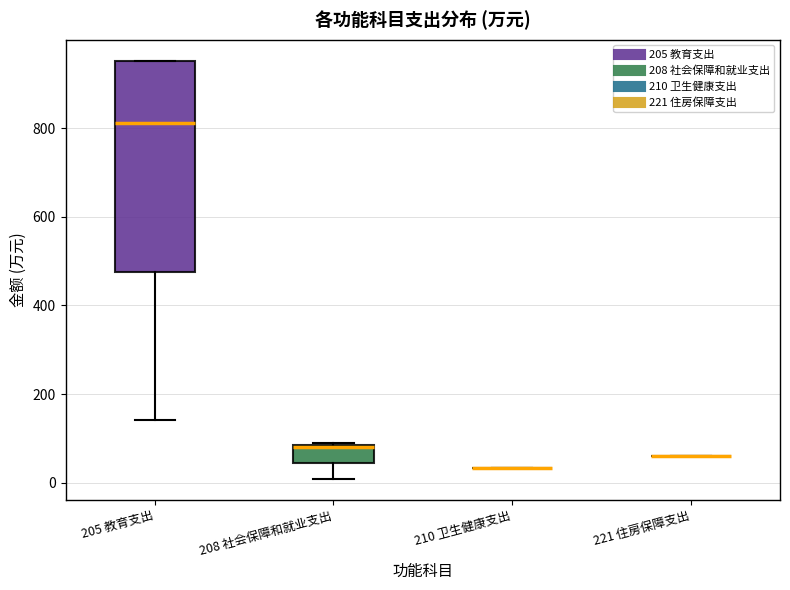

Reading left to right, transcribe this box plot: for each box, give where its median line is, the range the box spans, and where its two whiskers end, as read against the y-axis. The values are not printed on the chart, so give them approximately, as read against the axis.

205 教育支出: median 820, box 480 to 960, whiskers 140 to 960
208 社会保障和就业支出: median 80, box 40 to 80, whiskers 0 to 80
210 卫生健康支出: box collapsed to a line at 40, whiskers 40 to 40
221 住房保障支出: box collapsed to a line at 60, whiskers 60 to 60